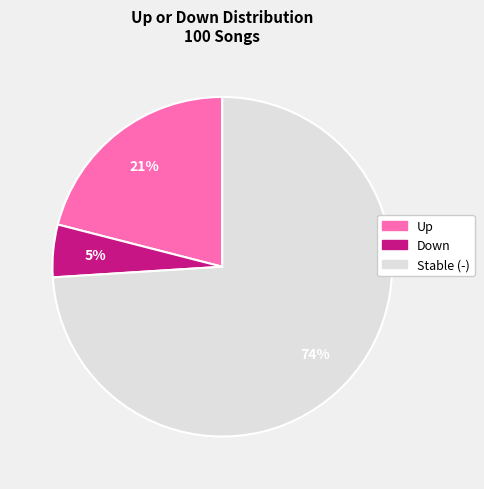

To the nearest percent, what is the average slice percentage?

33%